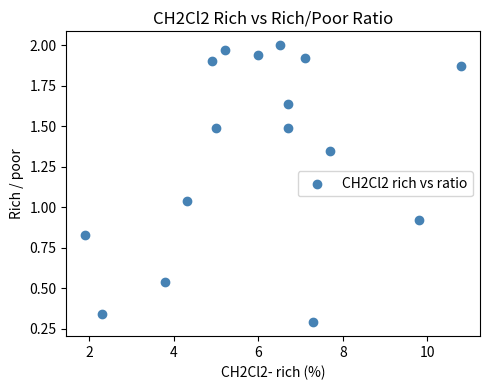

How many points are shown in the scatter plot?

16